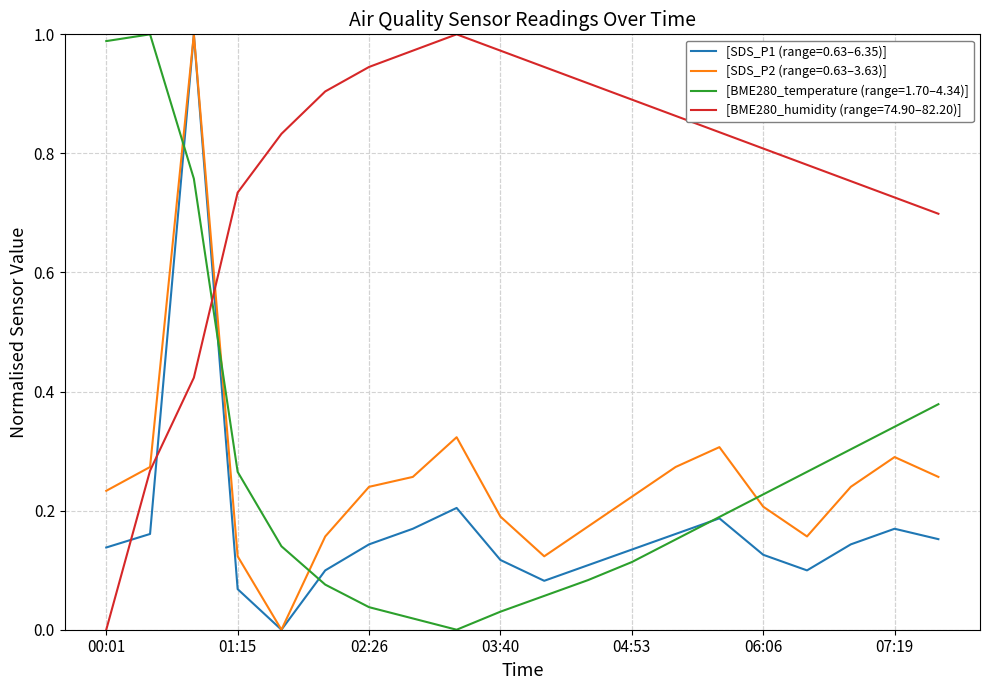

True or false: [BME280_temperature (range=1.70–4.34)] and [SDS_P2 (range=0.63–3.63)] intersect in this chart.

True